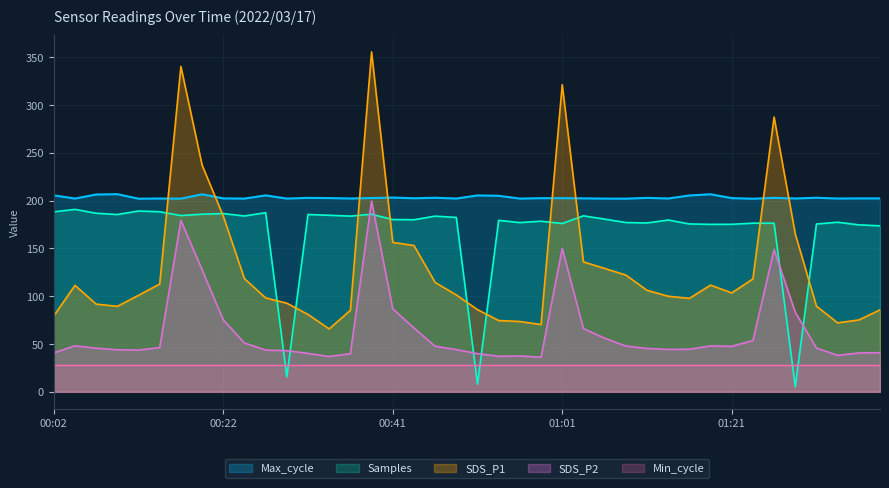

List the series in order of their peak value, lowest first.

Min_cycle, Samples, SDS_P2, Max_cycle, SDS_P1